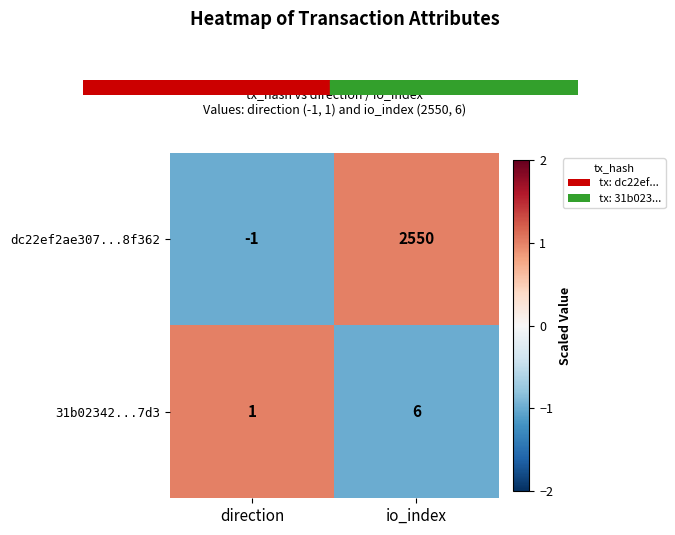

At which label is 31b02342...7d3 closest to 3?

direction